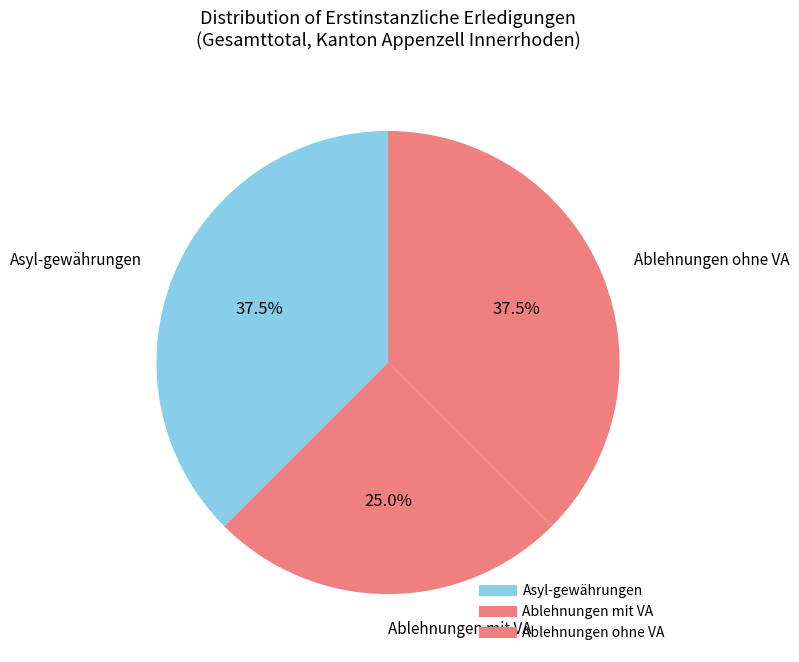

How many segments does this pie chart have?

3